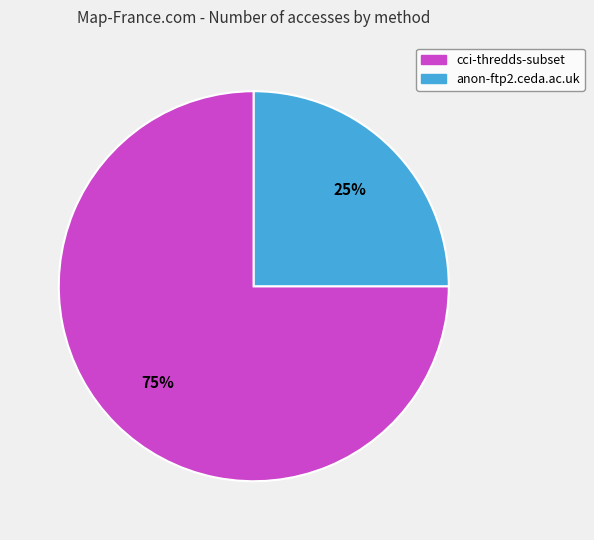

Which has a higher value, cci-thredds-subset or anon-ftp2.ceda.ac.uk?

cci-thredds-subset